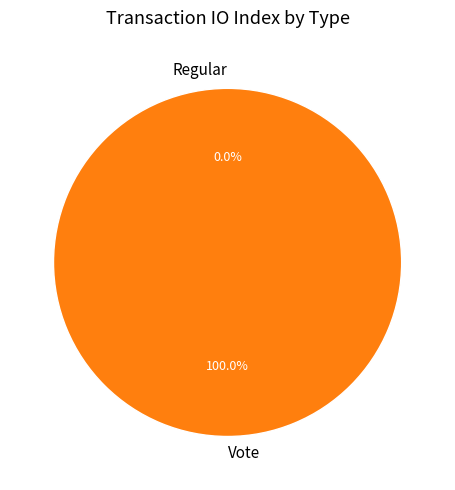

Combined, do Vote and Regular account for over 50%?

Yes